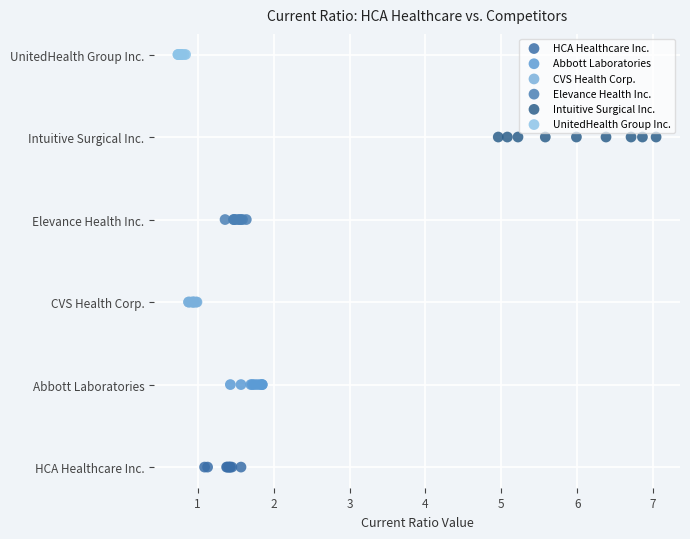

Which series contains the highest Y value?

UnitedHealth Group Inc.